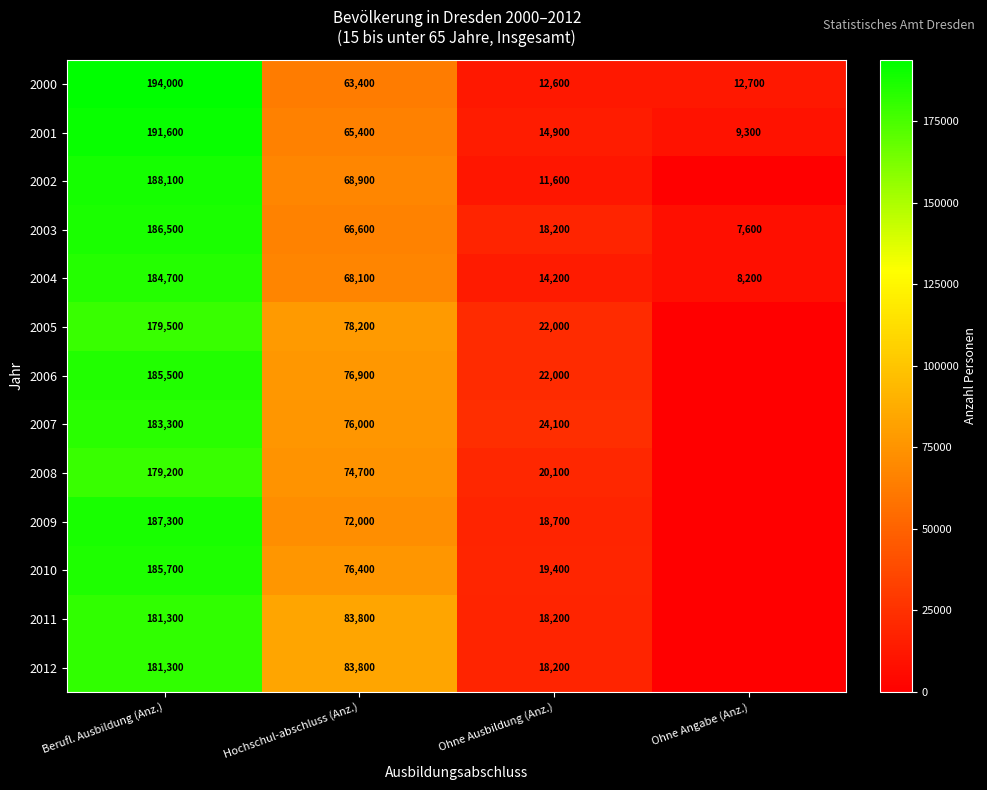

What is the sum of the 2011 values at Ohne Ausbildung (Anz.) and Hochschul-abschluss (Anz.)?

102000